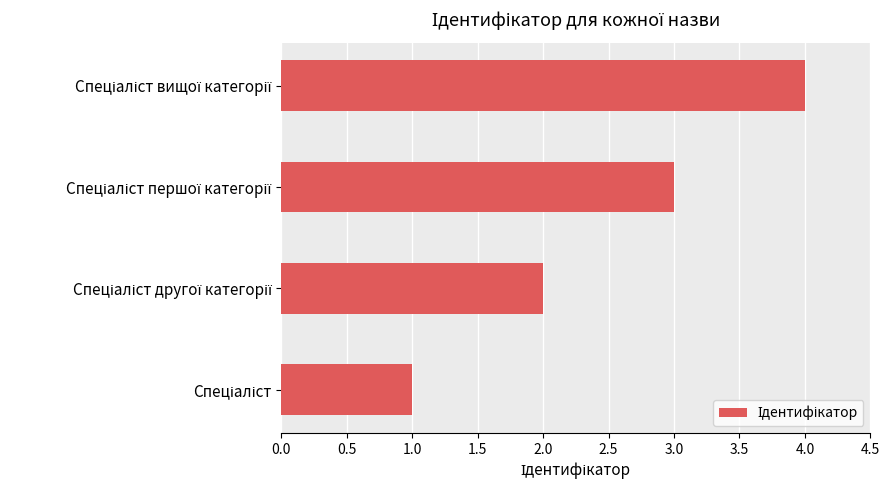

What is the sum of all values?

10